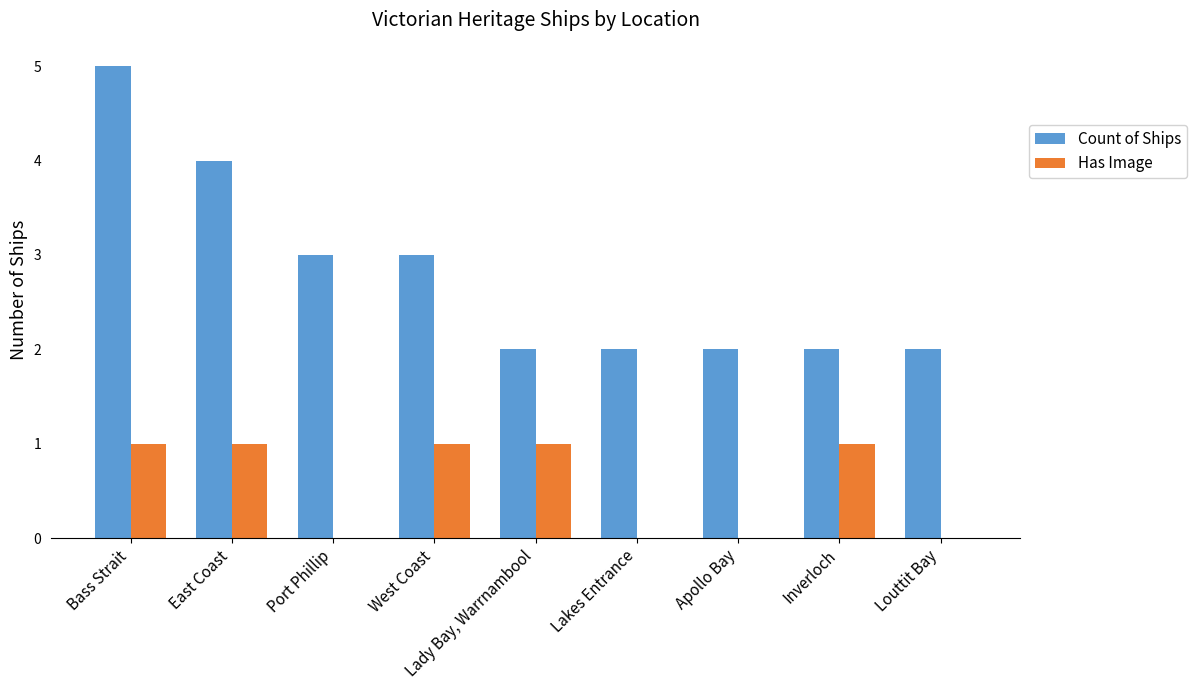

What is the approximate value of Count of Ships at Bass Strait?

5